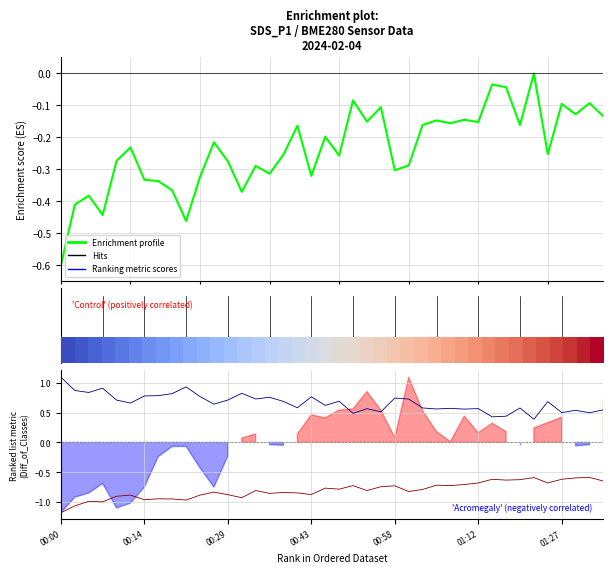

True or false: SDS_P1 and SDS_P2 intersect in this chart.

False